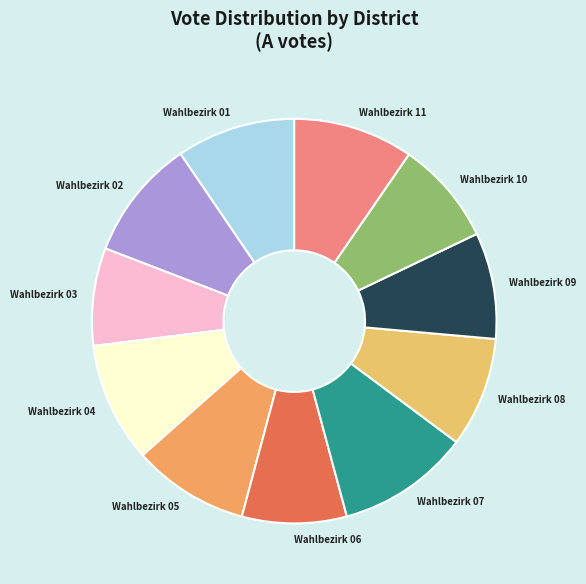

What is the ratio of the value at Wahlbezirk 03 to the value at Wahlbezirk 05?

0.8